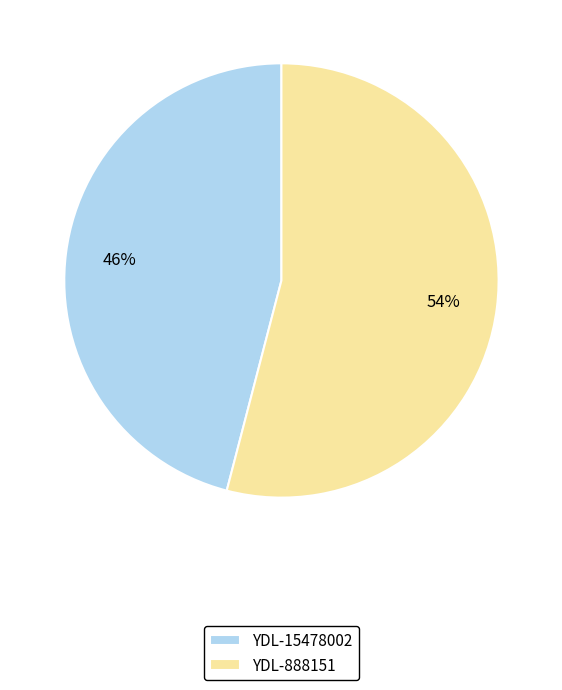

Is it true that YDL-888151 is 54% of the pie?

True